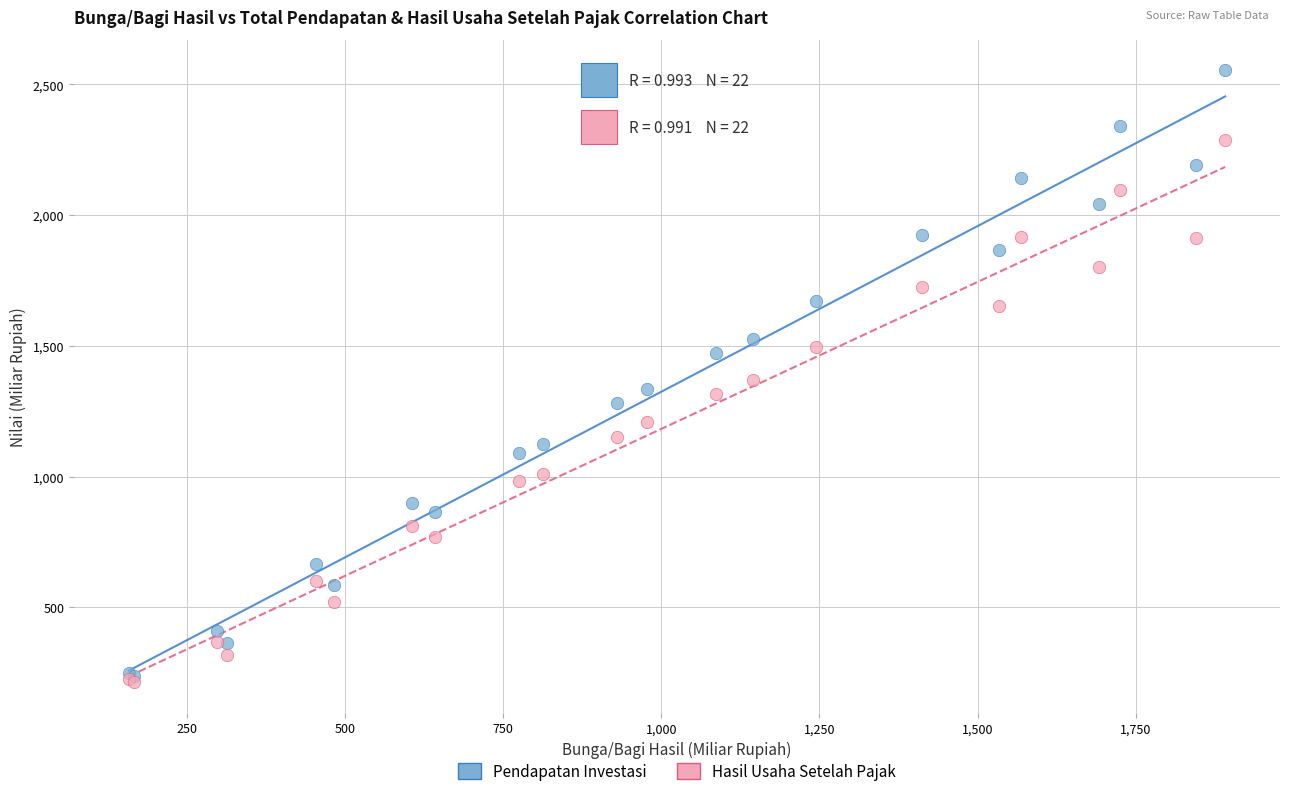

What are all the series names shown in the legend?

Pendapatan Investasi, Hasil Usaha Setelah Pajak